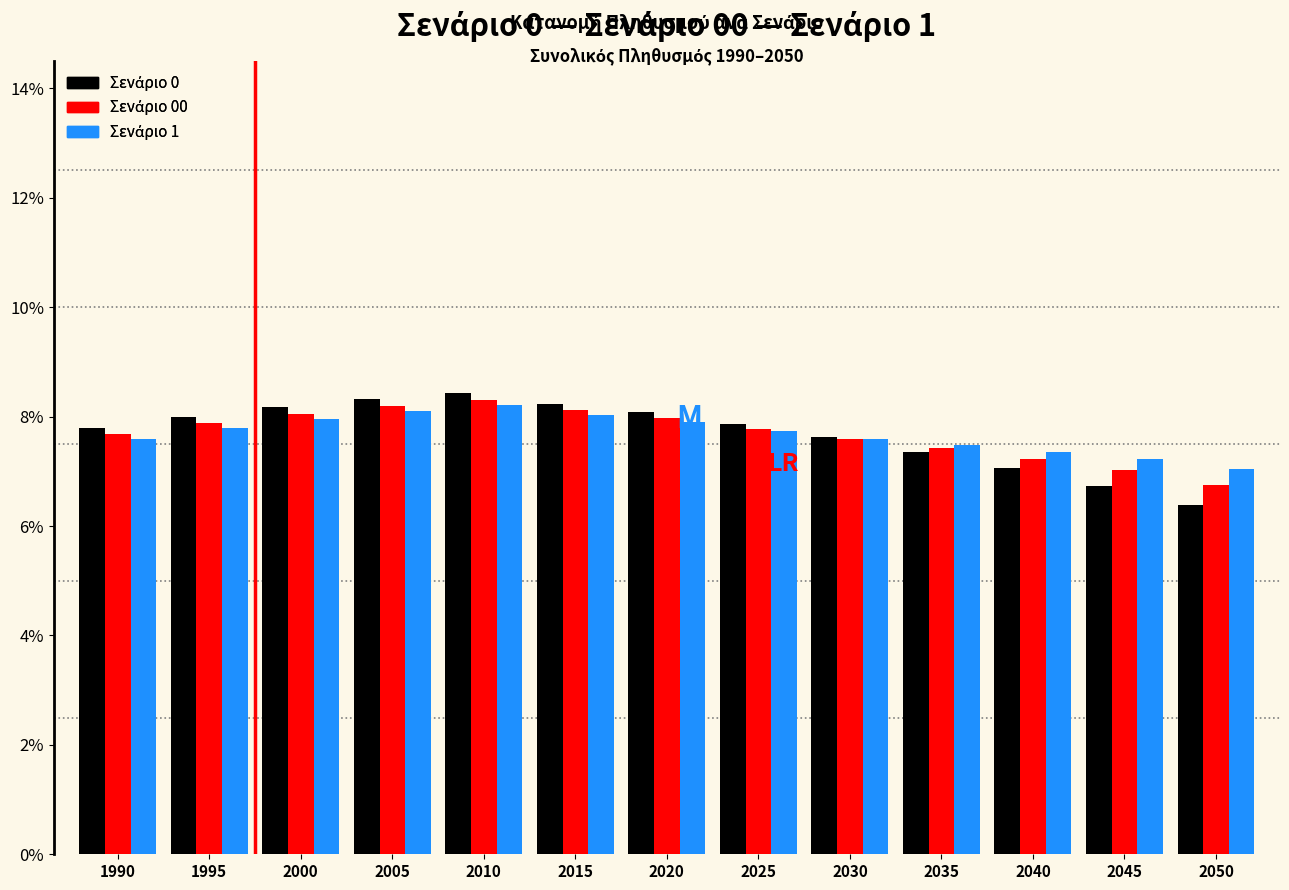

At how many categories does at least one series exceed 6?

13